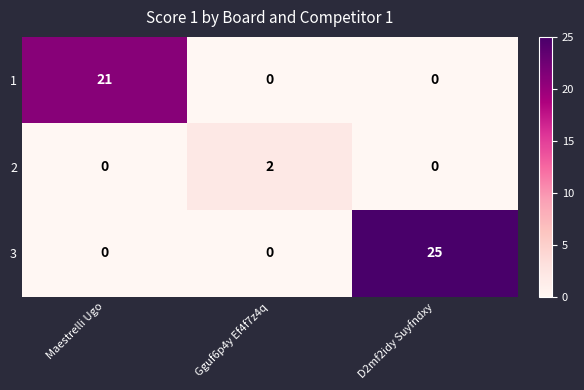

Which series has the largest total across all categories?

3